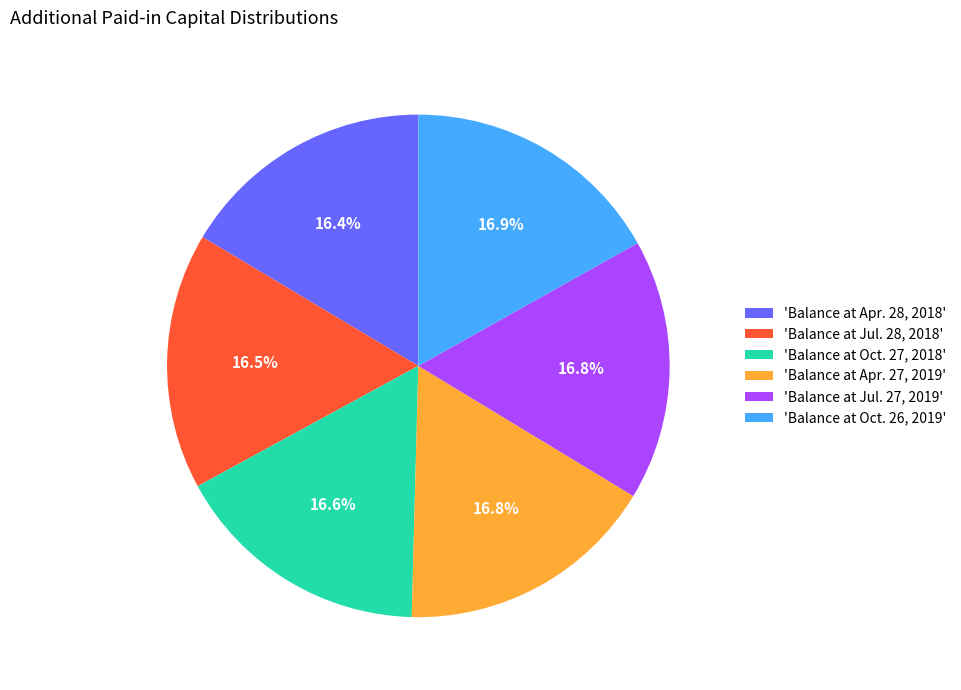

Count the number of slices in the pie.

6